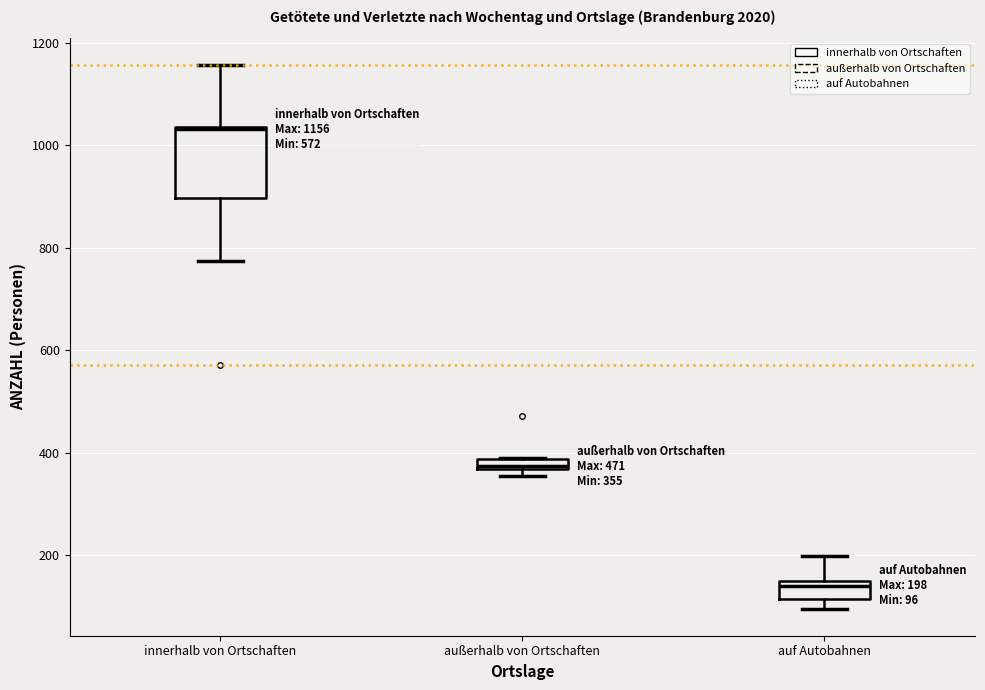

Comparing the boxes themselves (not the whiskers), which one is the tallest?

innerhalb von Ortschaften